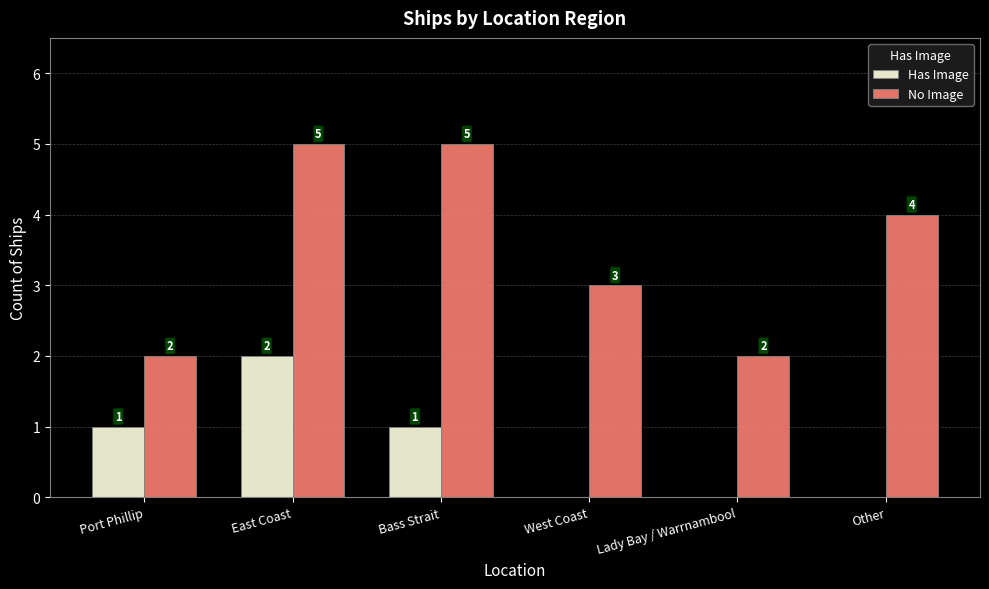

What is the total value across all series at Other?

4